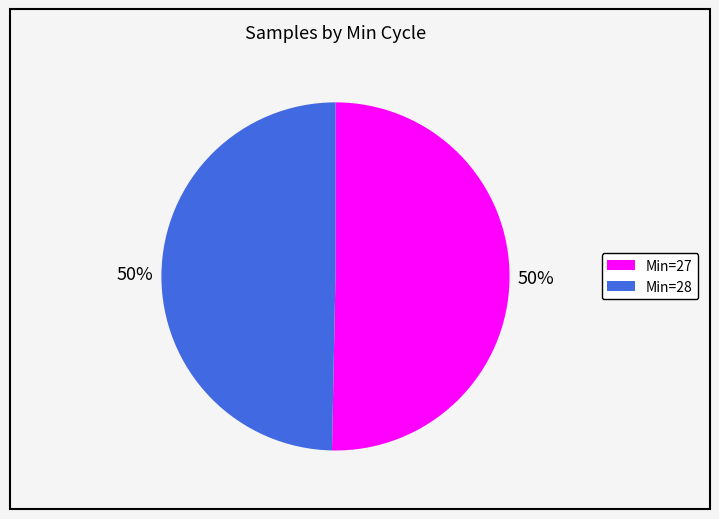

To the nearest percent, what is the average slice percentage?

50%